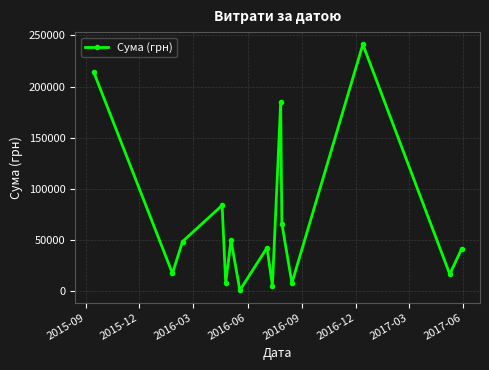

What is the sum of all values?

1023988.2